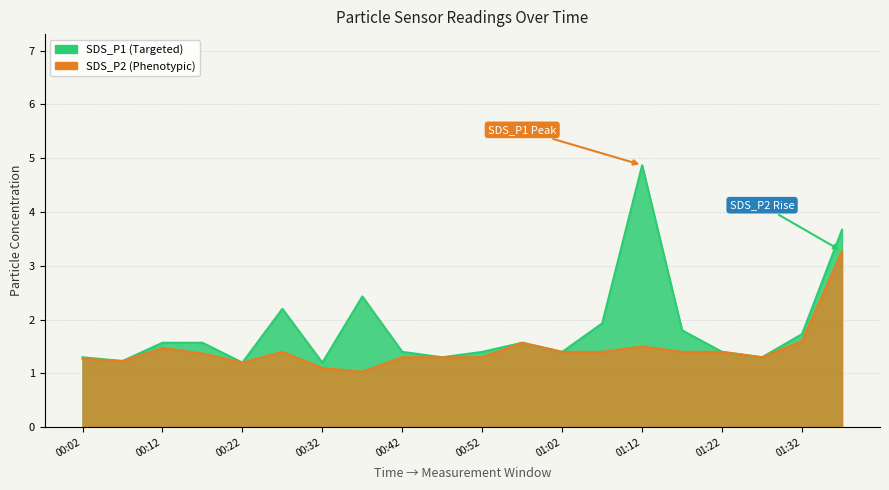

What is the difference between the maximum and second lowest values in the SDS_P2 series?

2.2